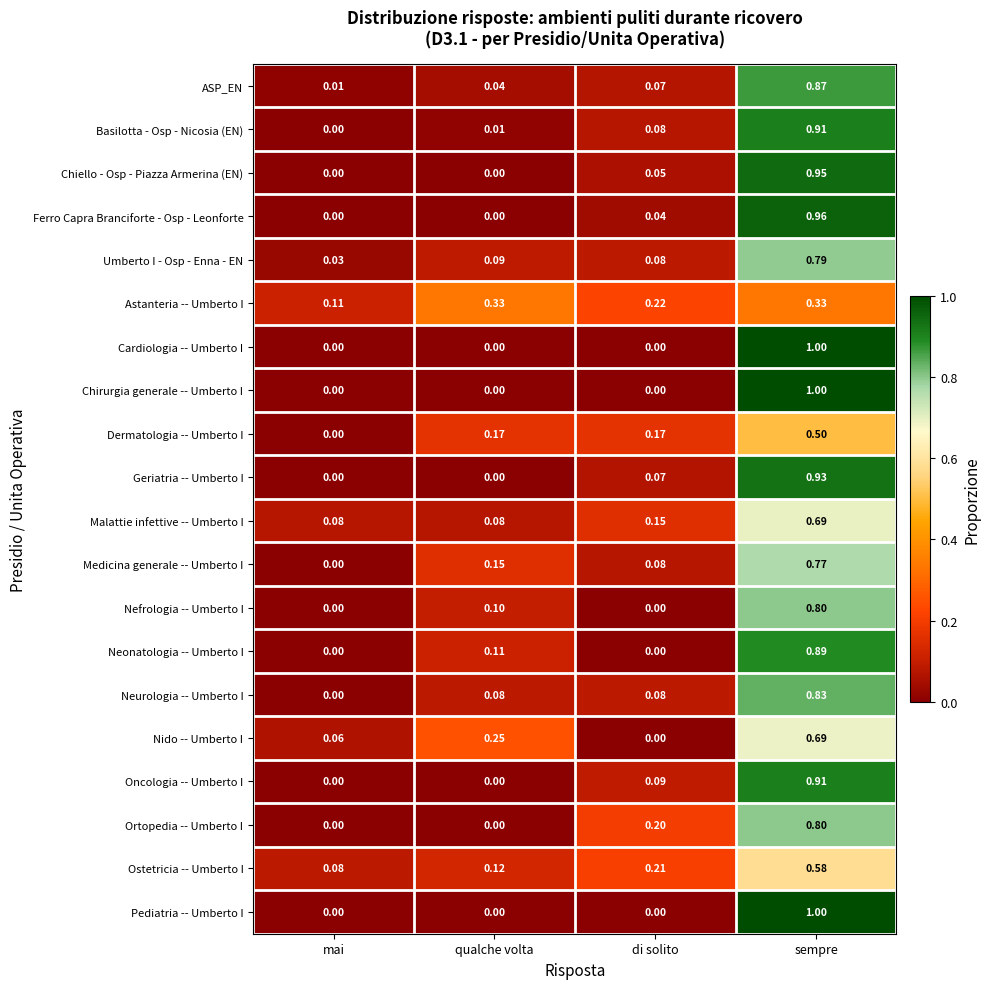

Which category has the highest value in the Oncologia -- Umberto I series?

sempre